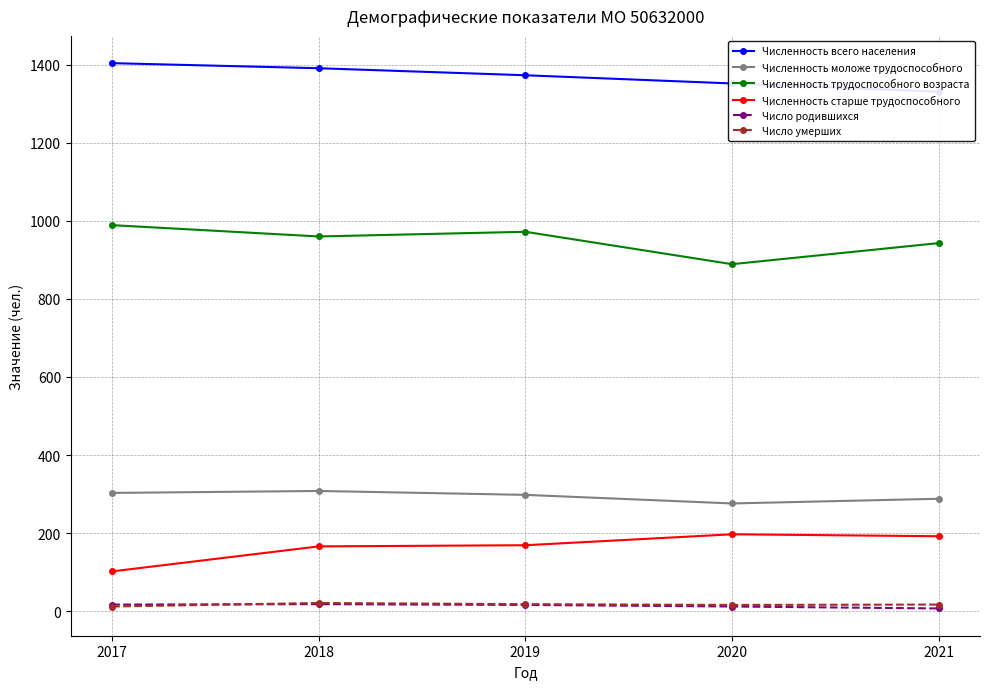

What are all the series names shown in the legend?

Численность всего населения, Численность моложе трудоспособного, Численность трудоспособного возраста, Численность старше трудоспособного, Число родившихся, Число умерших